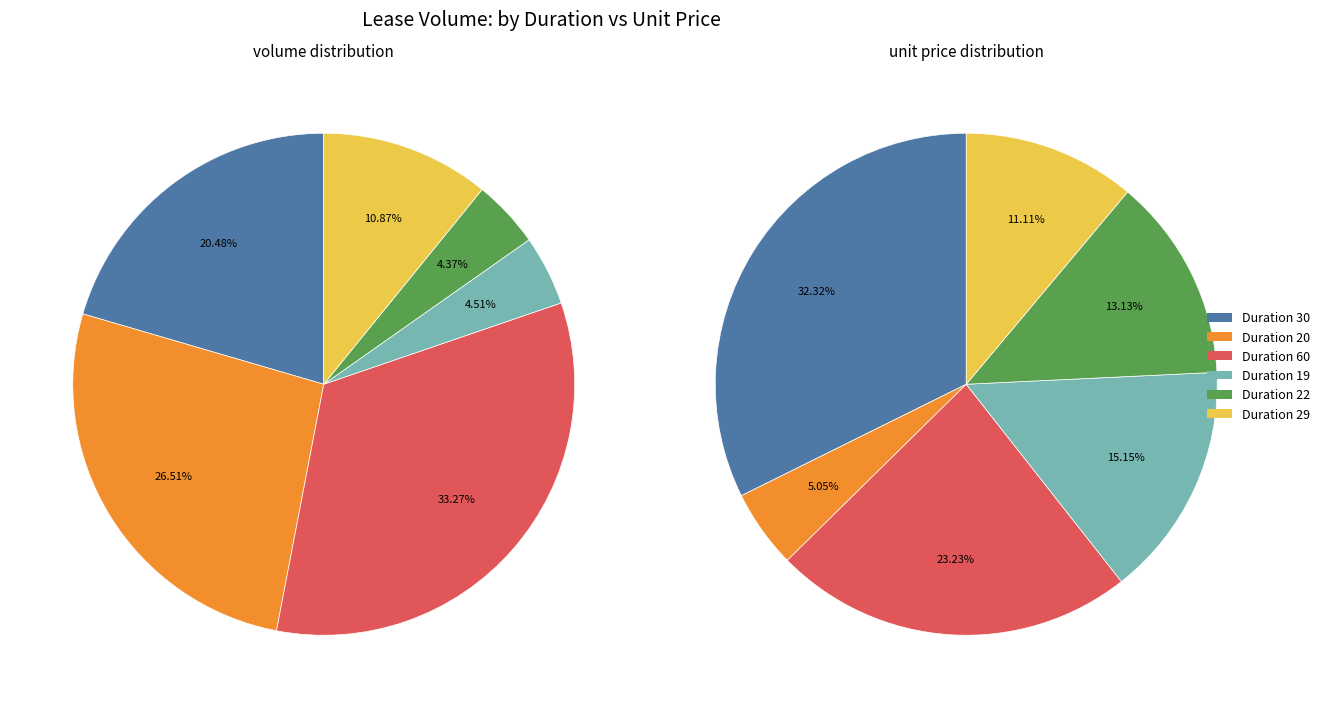

To the nearest percent, what percentage of the pie is 22?

4%